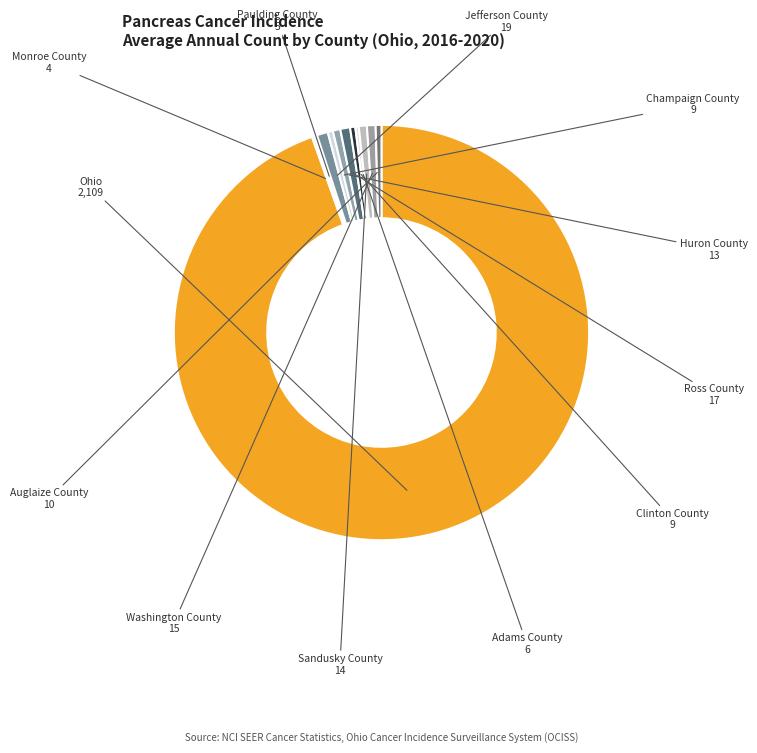

Is the sum of Ohio and Clinton County greater than half?

Yes